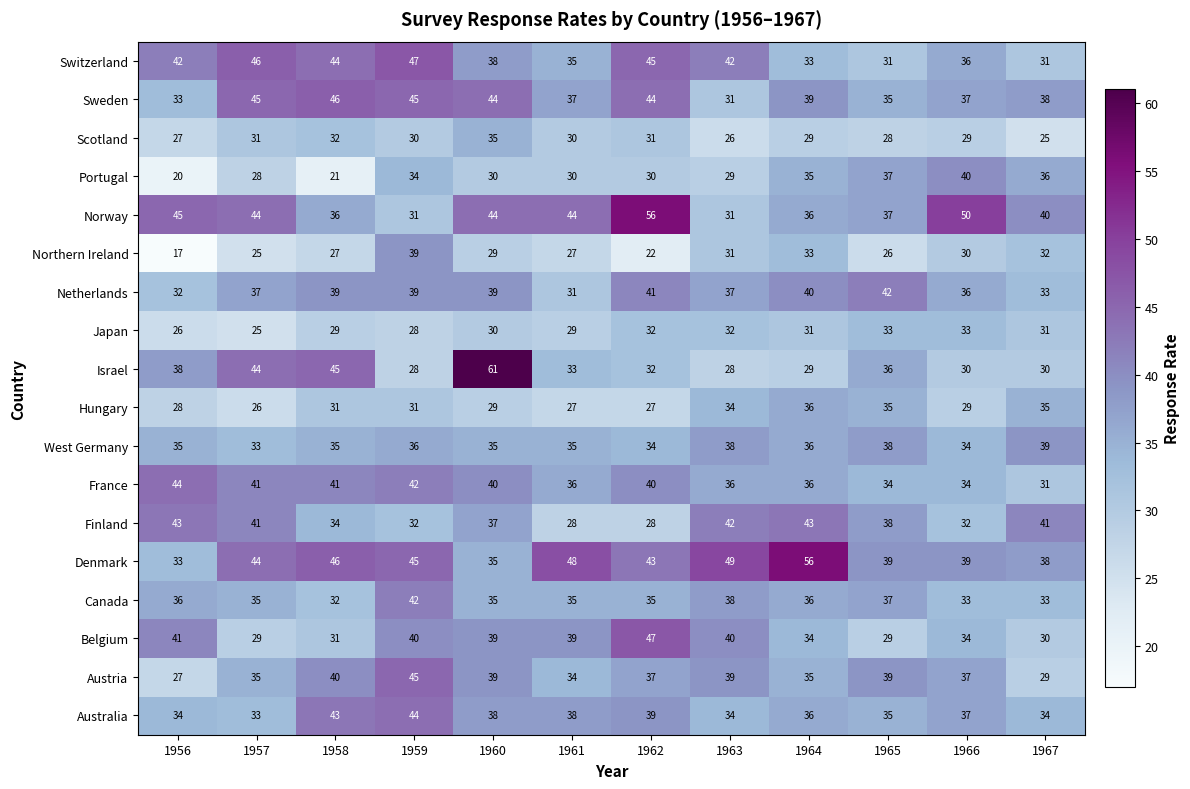

Which category has the highest value in the France series?

1956